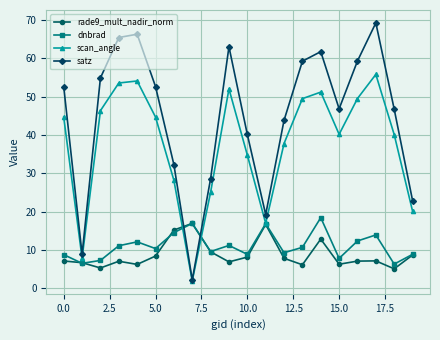

True or false: dnbrad and satz cross at least once.

True